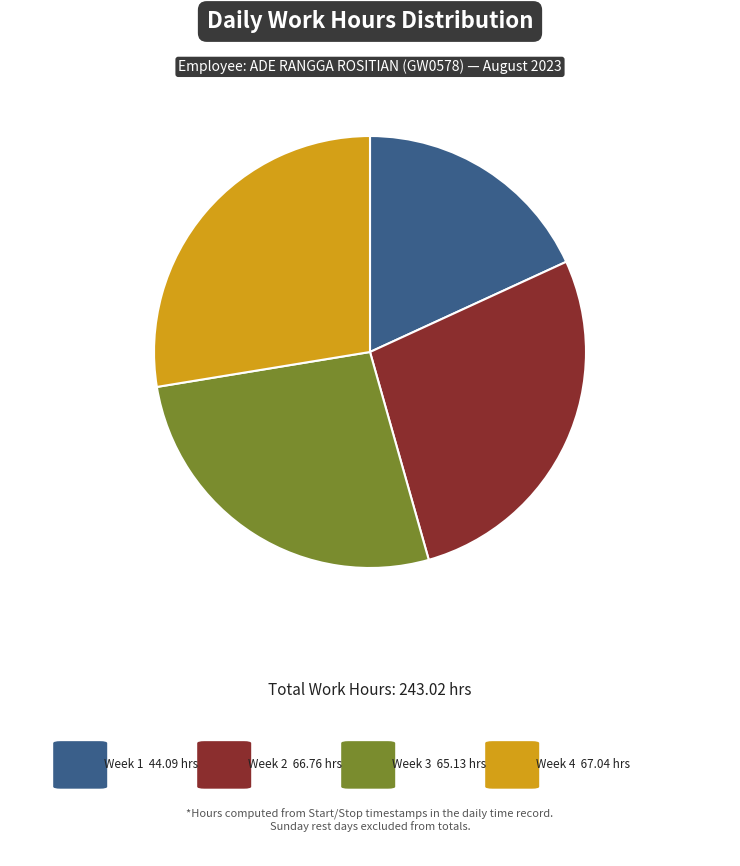

Is there a majority slice in this chart?

No